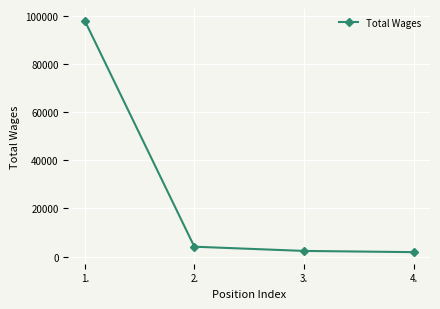

What position from the right is 3.?

2